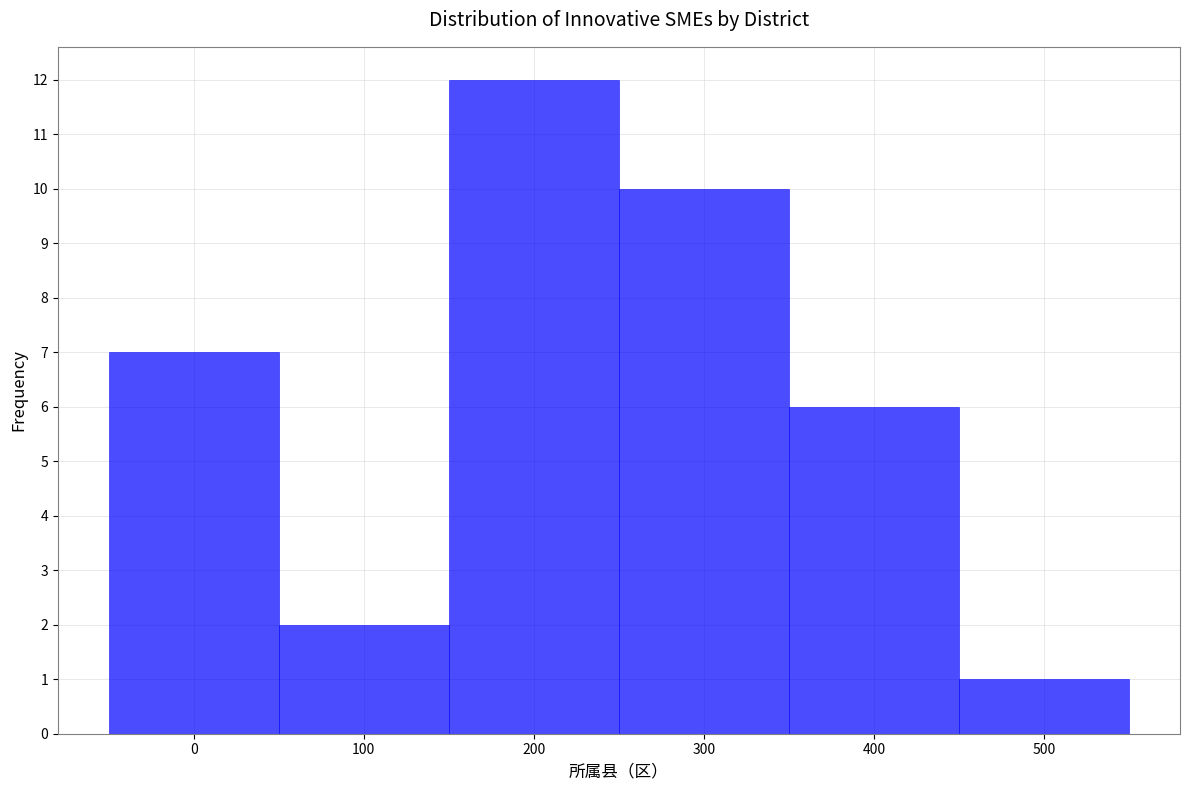

How tall is the bar that spans 450 to 550 on the x-axis? The values are not printed on the chart, so give them approximately, as read against the axis.

1